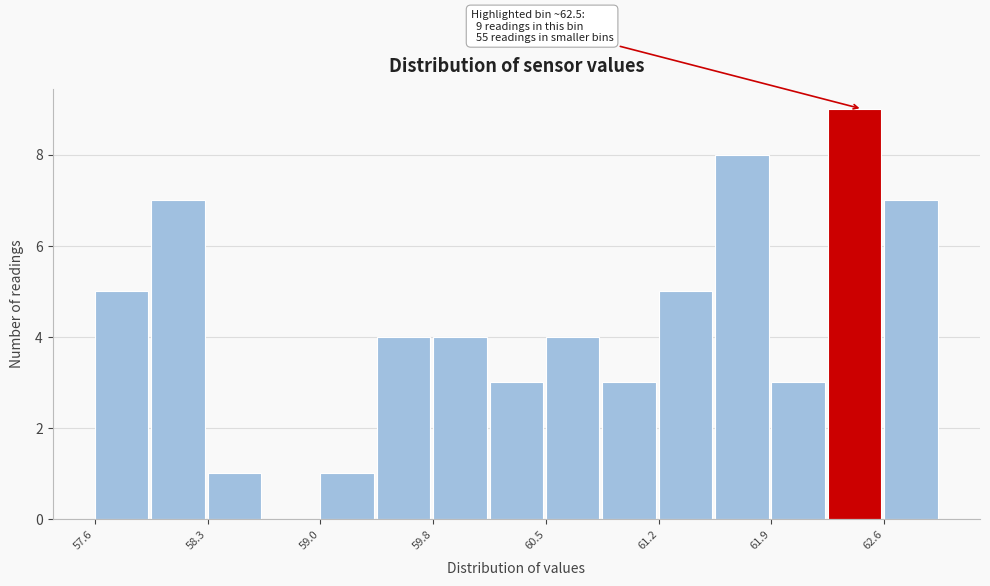

Around what value on the x-axis is the tallest bar? Give the approximate position of its centre, as read against the axis.

62.5